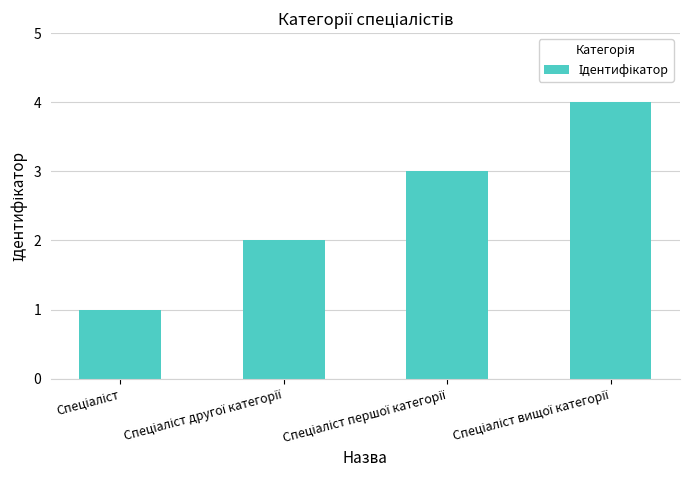

How many series are shown in this chart?

1